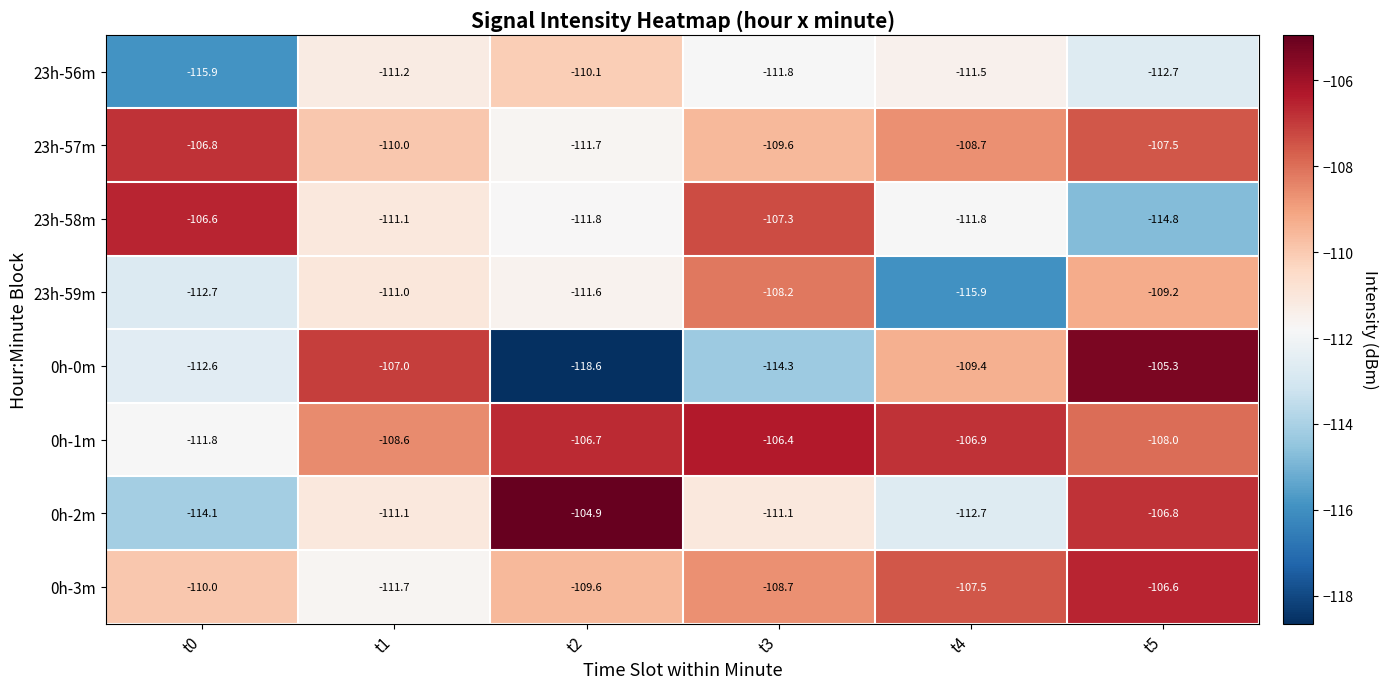

What is the greatest value displayed?

-104.9